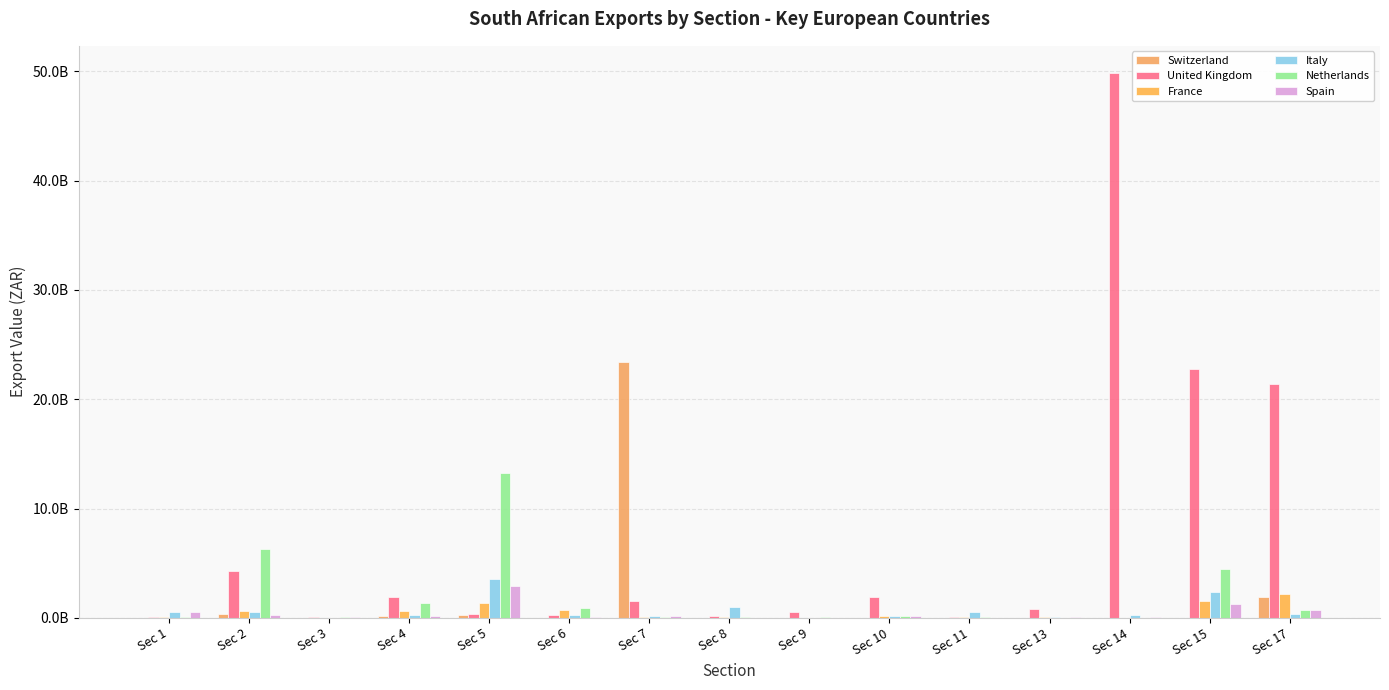

What is the sum of all France values?

7497039411